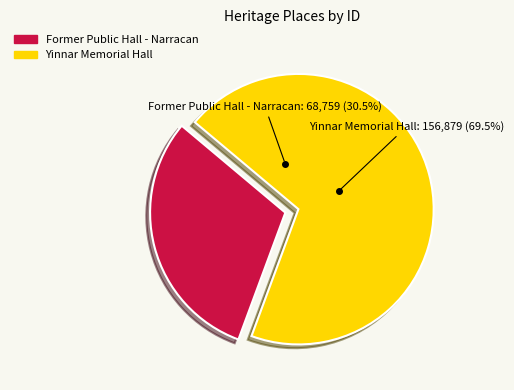

Combined, do Former Public Hall - Narracan and Yinnar Memorial Hall account for over 50%?

Yes